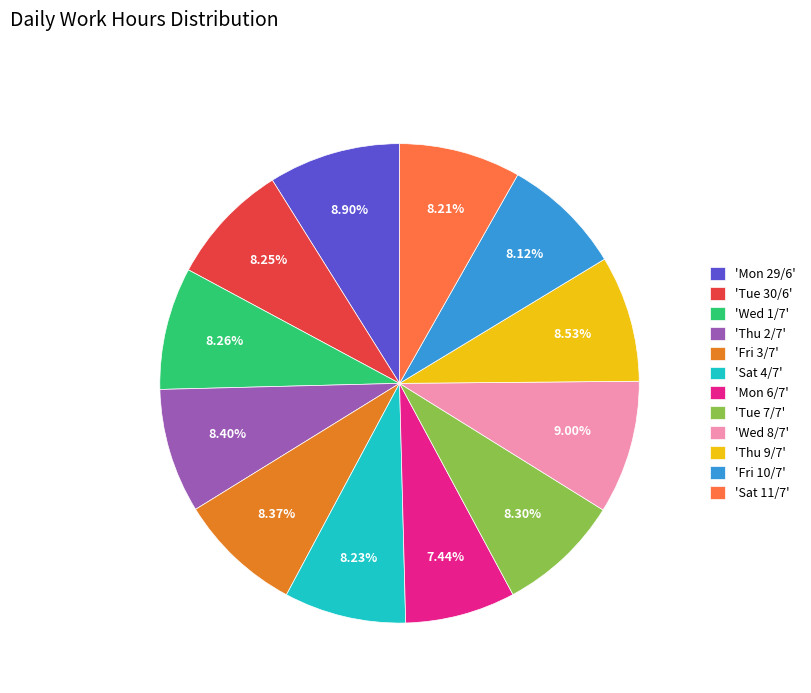

How many slices are in this pie chart?

12